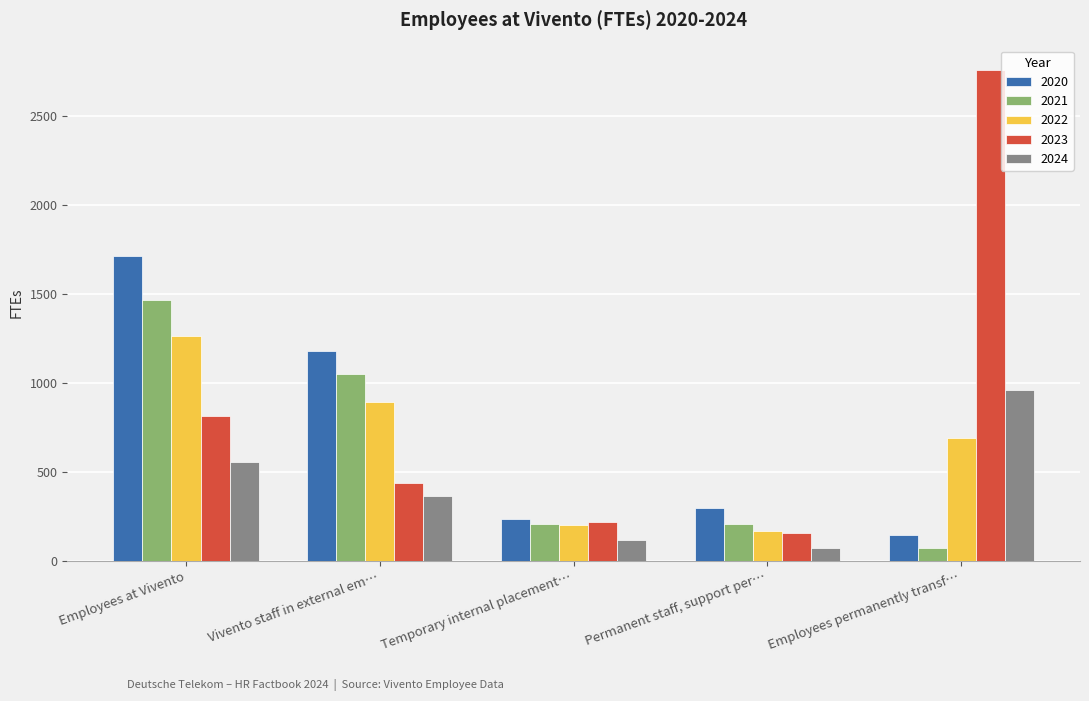

How many distinct data groups are displayed?

5